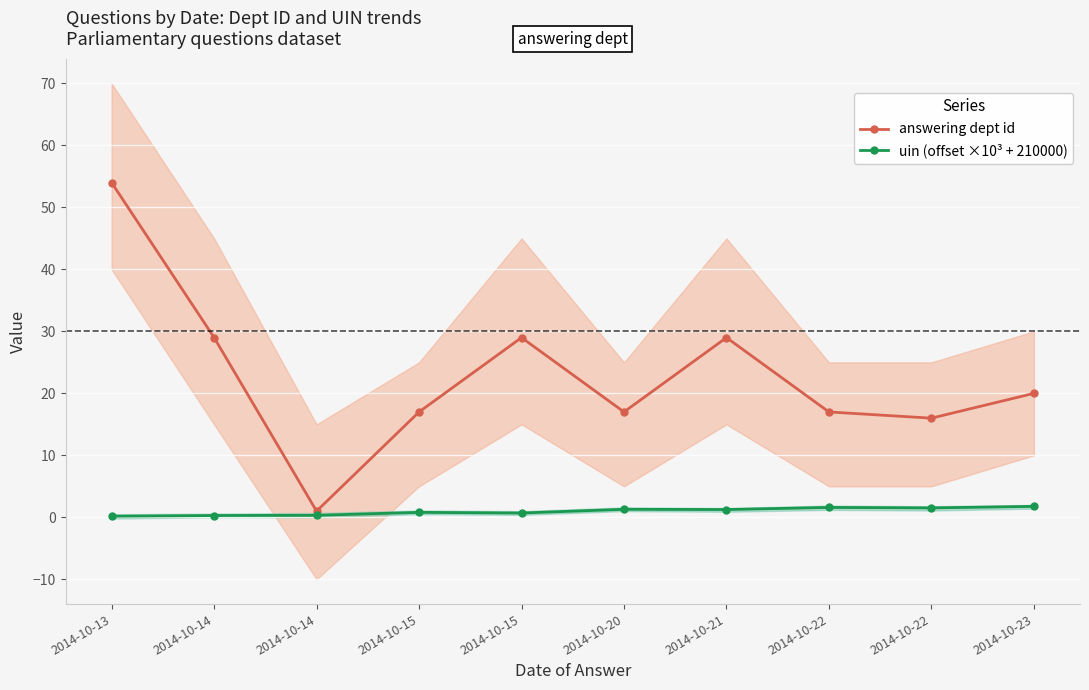

Rank the categories by answering dept id value from highest to lowest.

2014-10-13, 2014-10-14, 2014-10-15, 2014-10-21, 2014-10-23, 2014-10-15, 2014-10-20, 2014-10-22, 2014-10-22, 2014-10-14